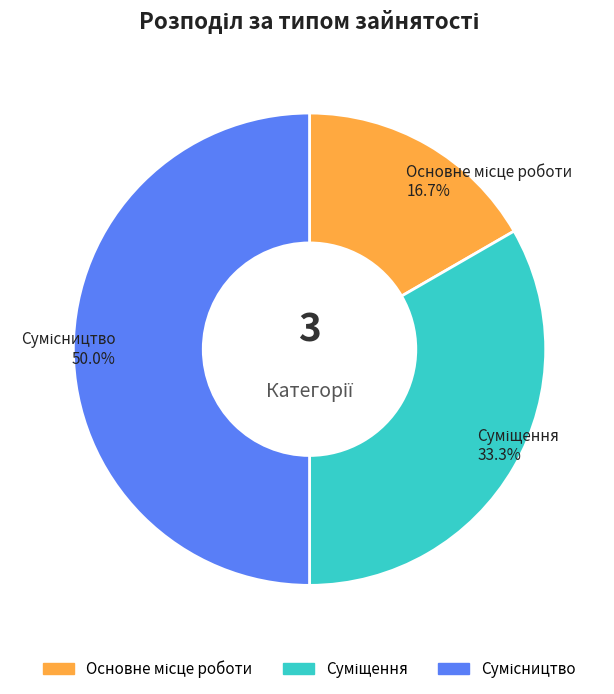

How many slices are in this pie chart?

3